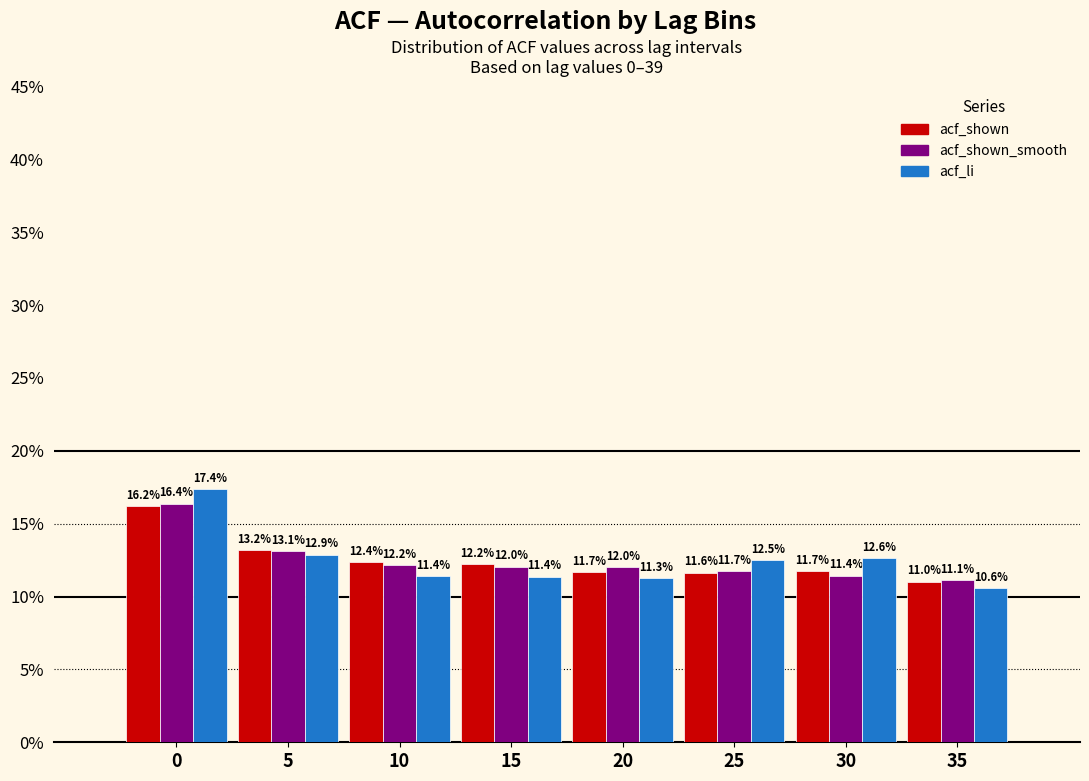

Reading left to right, transcribe all the data shown in this chart.

acf_shown: 0=16.2	5=13.2	10=12.4	15=12.2	20=11.7	25=11.6	30=11.7	35=11.0
acf_shown_smooth: 0=16.4	5=13.1	10=12.2	15=12.0	20=12.0	25=11.7	30=11.4	35=11.1
acf_li: 0=17.4	5=12.9	10=11.4	15=11.4	20=11.3	25=12.5	30=12.6	35=10.6